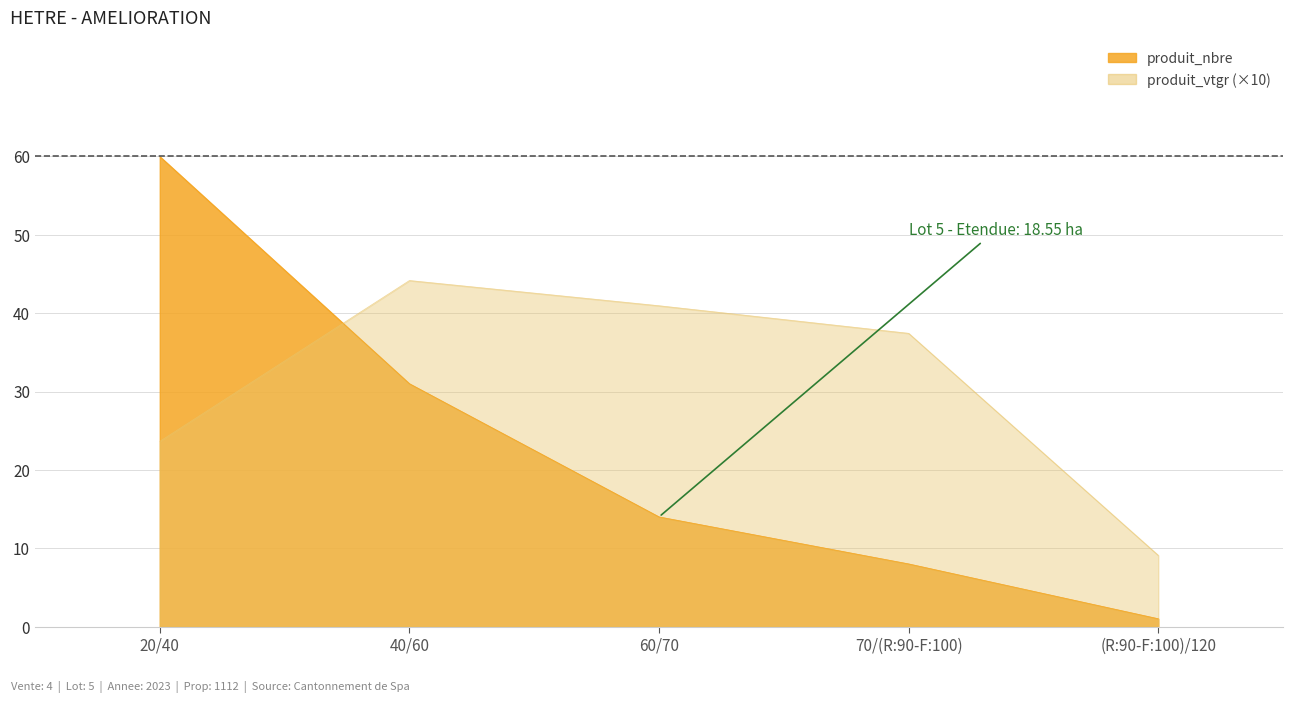

What value does the produit_nbre series have at 20/40?

60.0